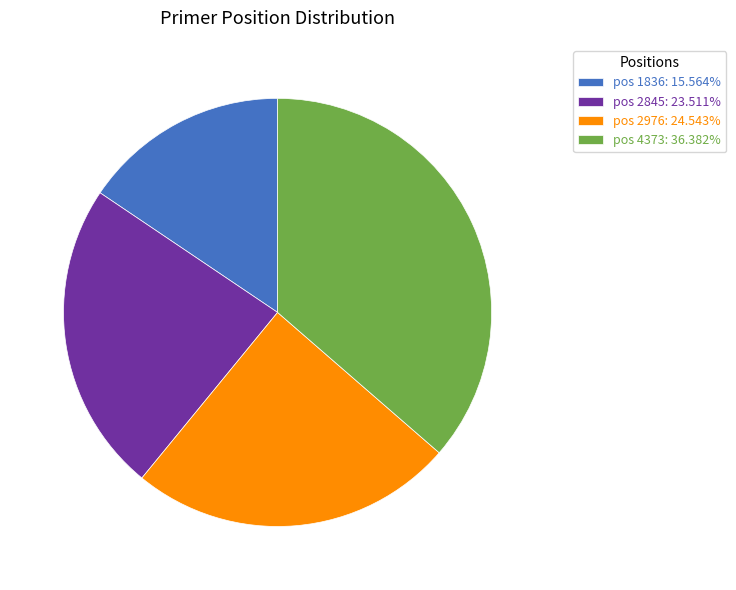

What is the ratio of the value at pos 1836: 15.564% to the value at pos 2976: 24.543%?

0.6